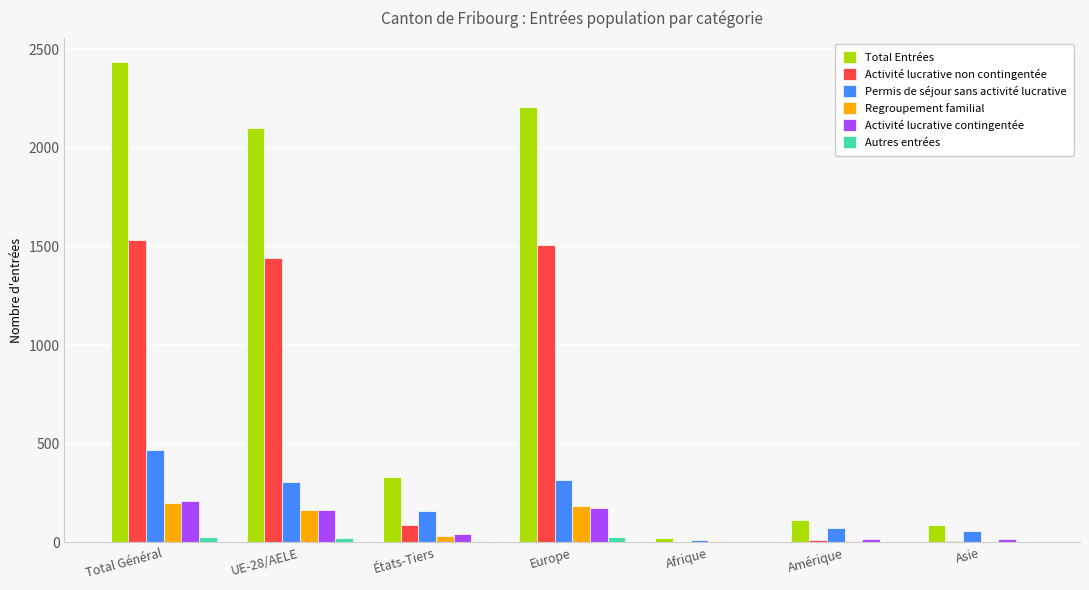

What is the maximum value shown in the chart?

2435